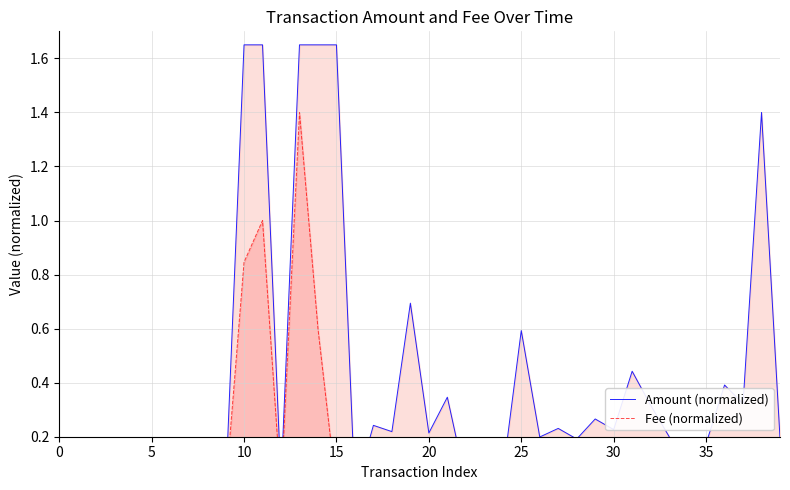

What is the average value of the Amount (normalized) series?

0.4